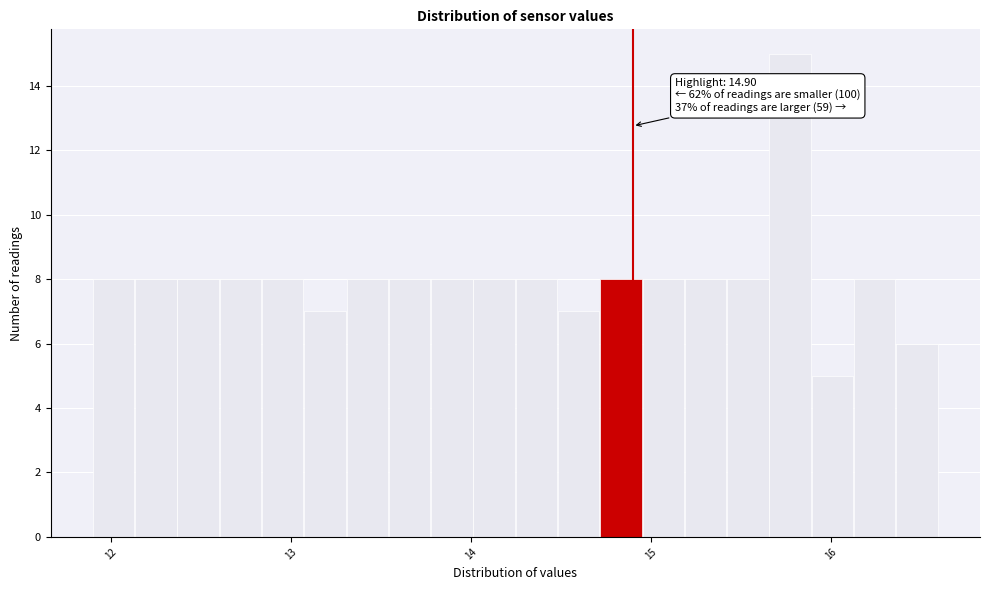

Around what value on the x-axis is the tallest bar? Give the approximate position of its centre, as read against the axis.

15.8